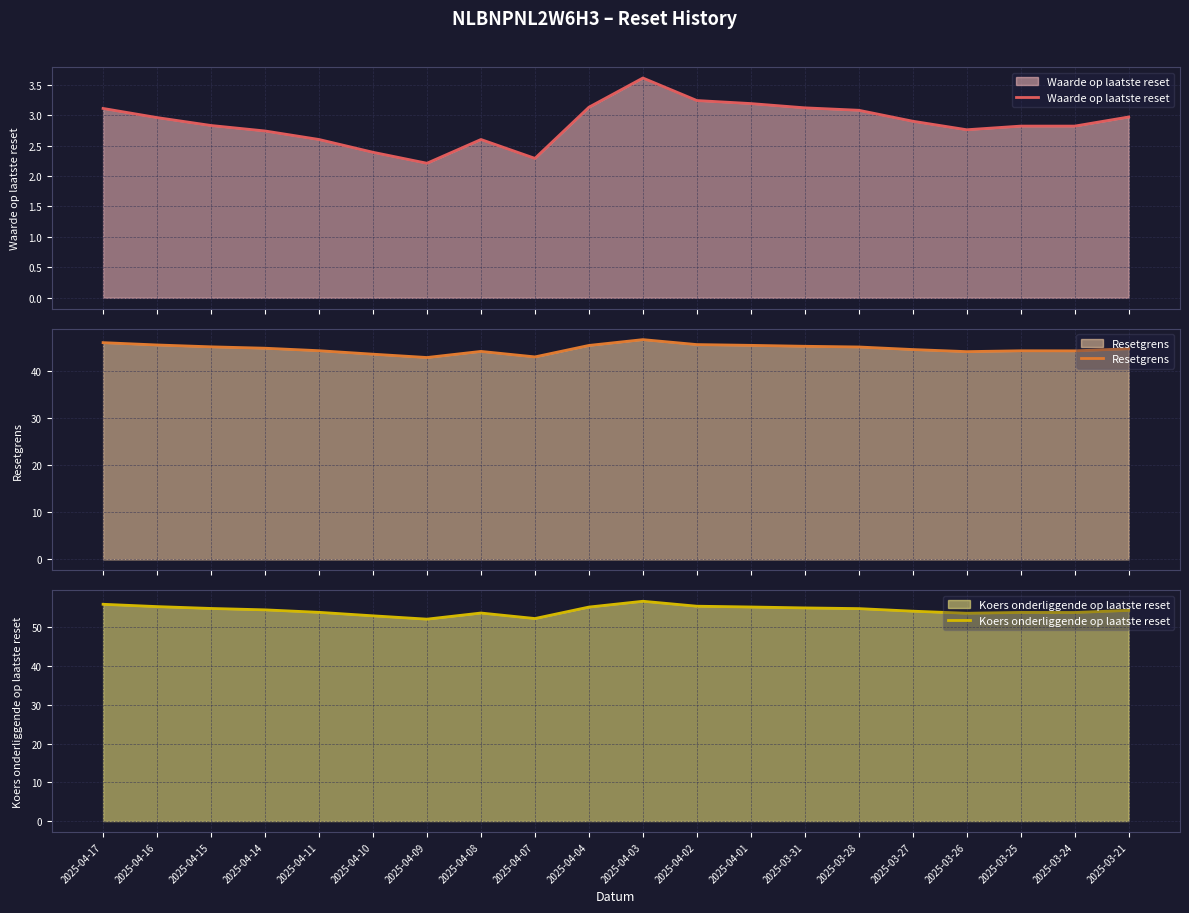

At which category is the sum across all series the highest?

2025-04-03